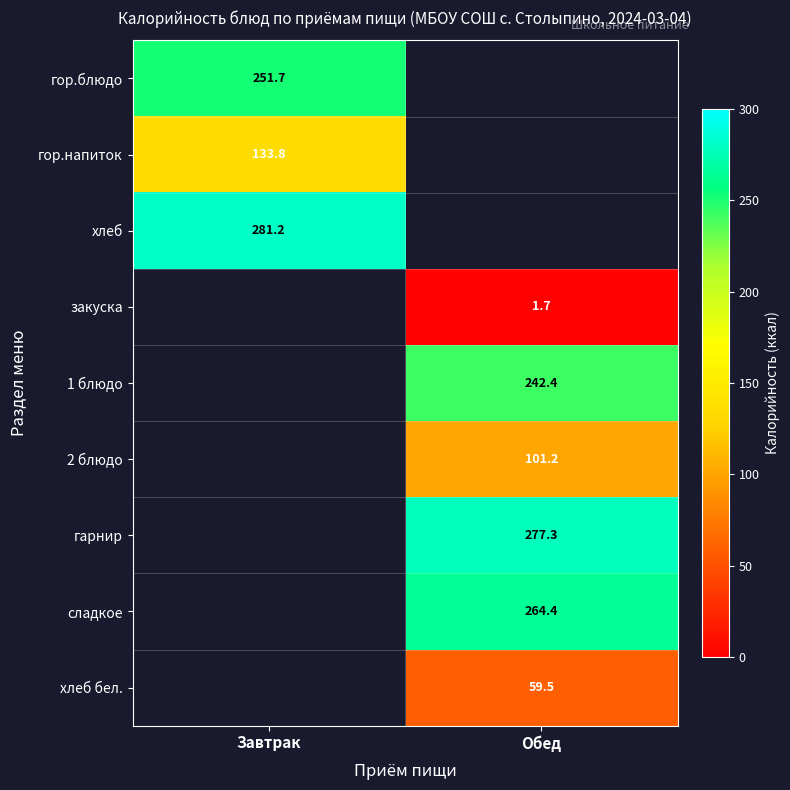

At which category does the chart reach its peak across all series?

Завтрак